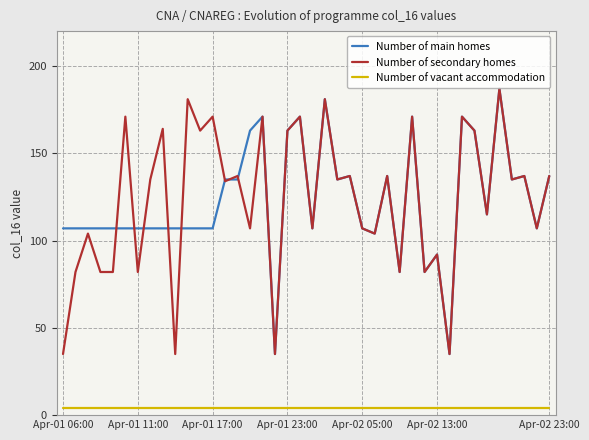

What is the greatest value displayed?

187